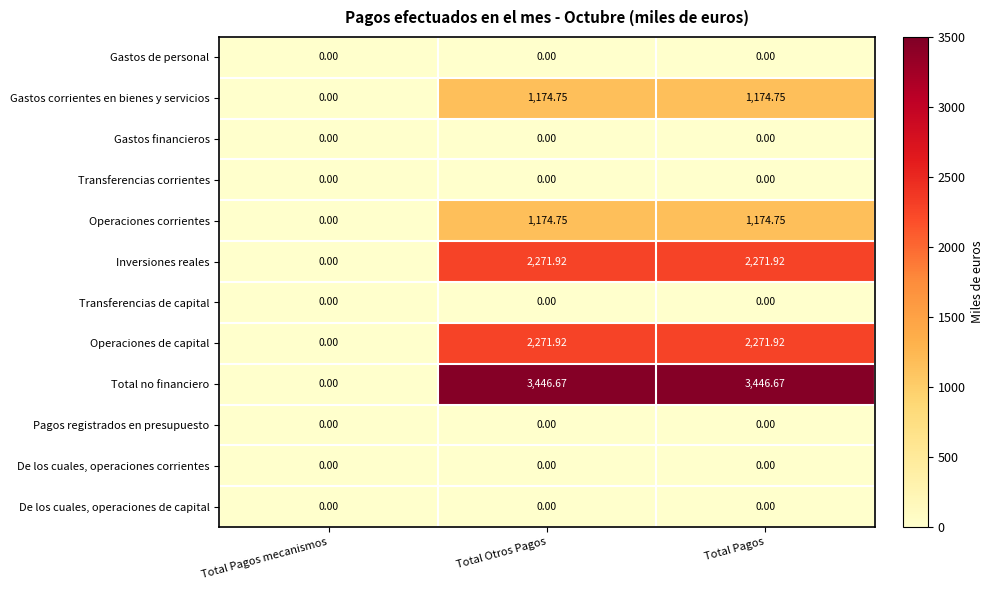

At which label is Operaciones de capital closest to 1135?

Total Pagos mecanismos